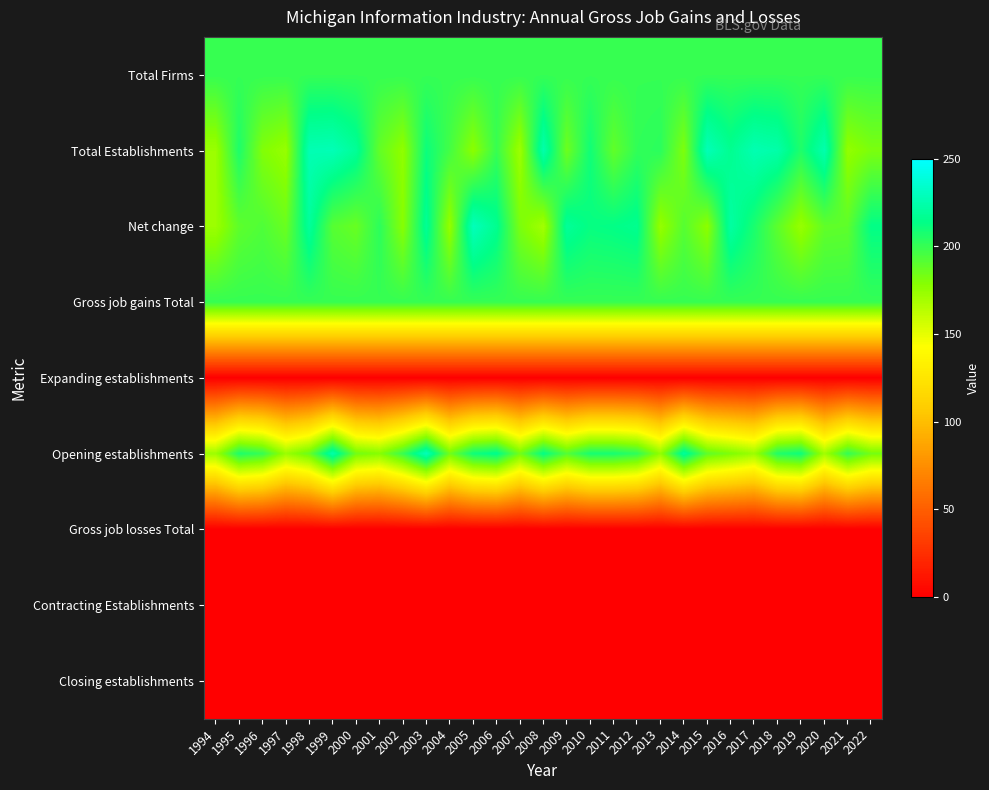

At 2019, list the series in order from smallest to largest.

Expanding establishments, Gross job losses Total, Contracting Establishments, Closing establishments, Net change, Total Firms, Gross job gains Total, Total Establishments, Opening establishments